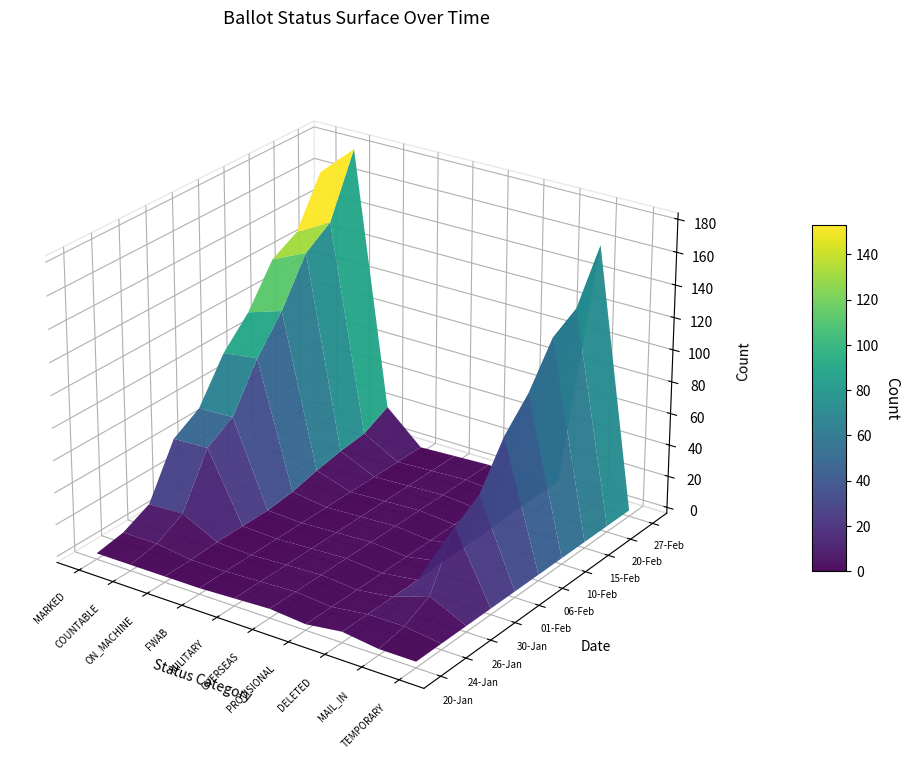

Which series changed the most between 3 and 6?

20-Jan